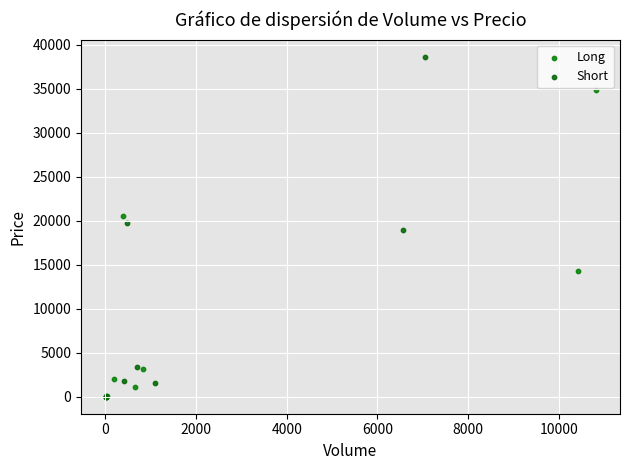

Which series reaches the maximum Y coordinate?

Short